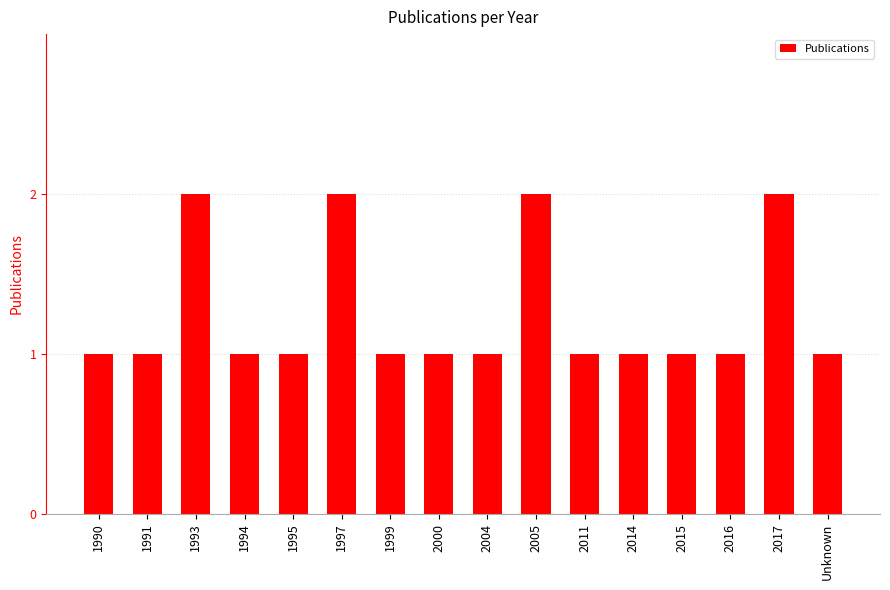

Are the bars grouped side by side (vs. stacked)?

No